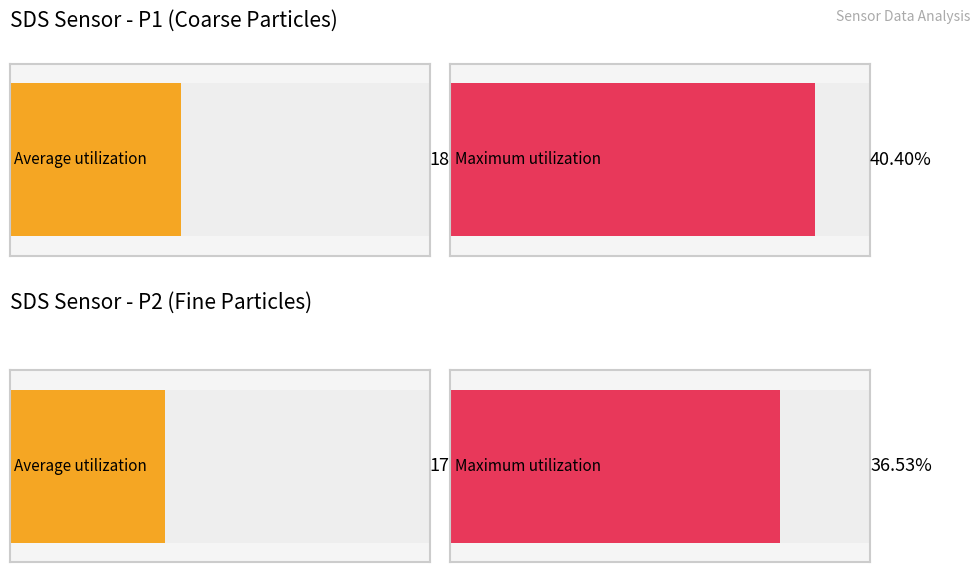

Read the SDS_P1 value at 00:48.

18.0